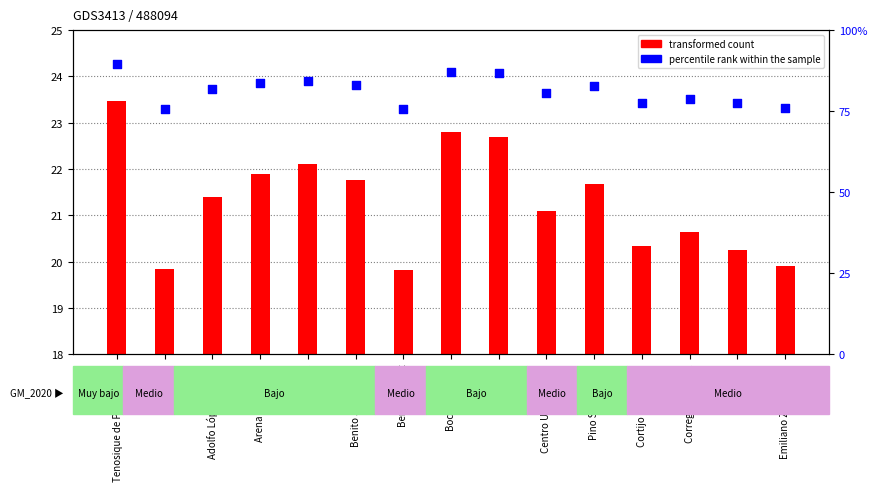

Which series has the largest total across all categories?

transformed count